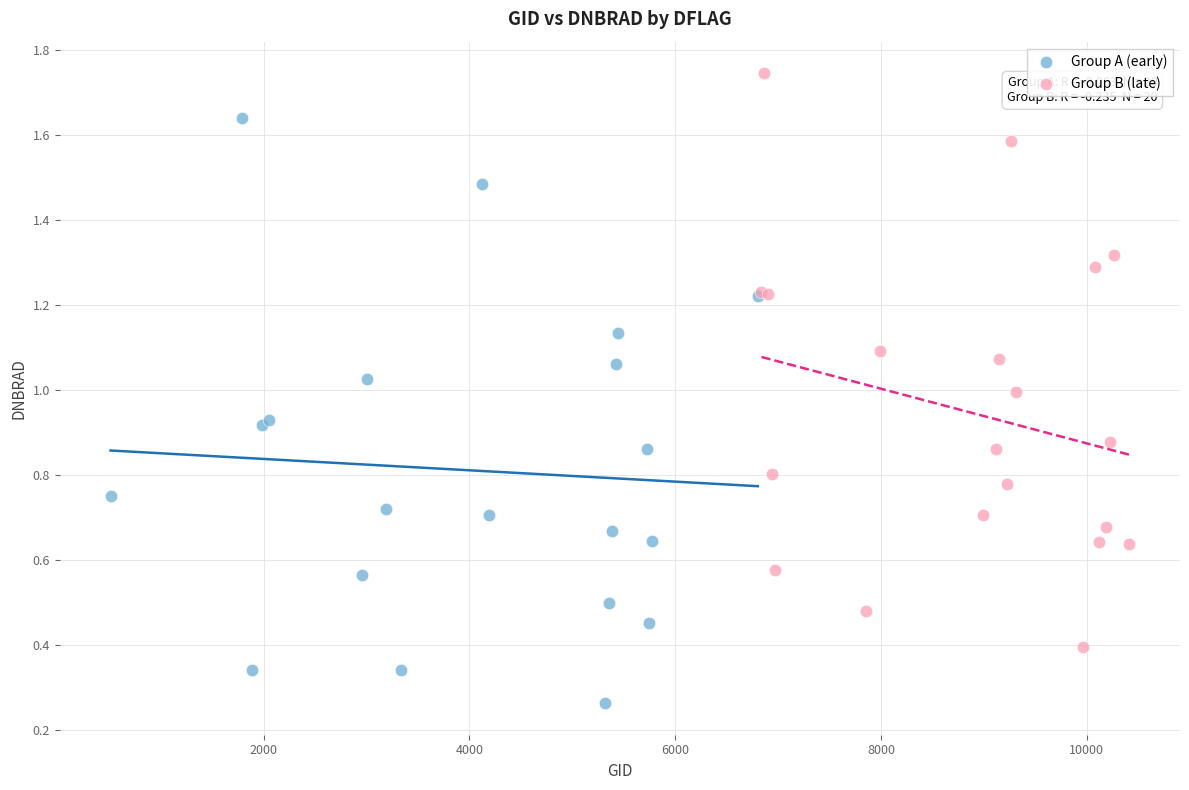

Which series contains the lowest Y value?

Group A (early)